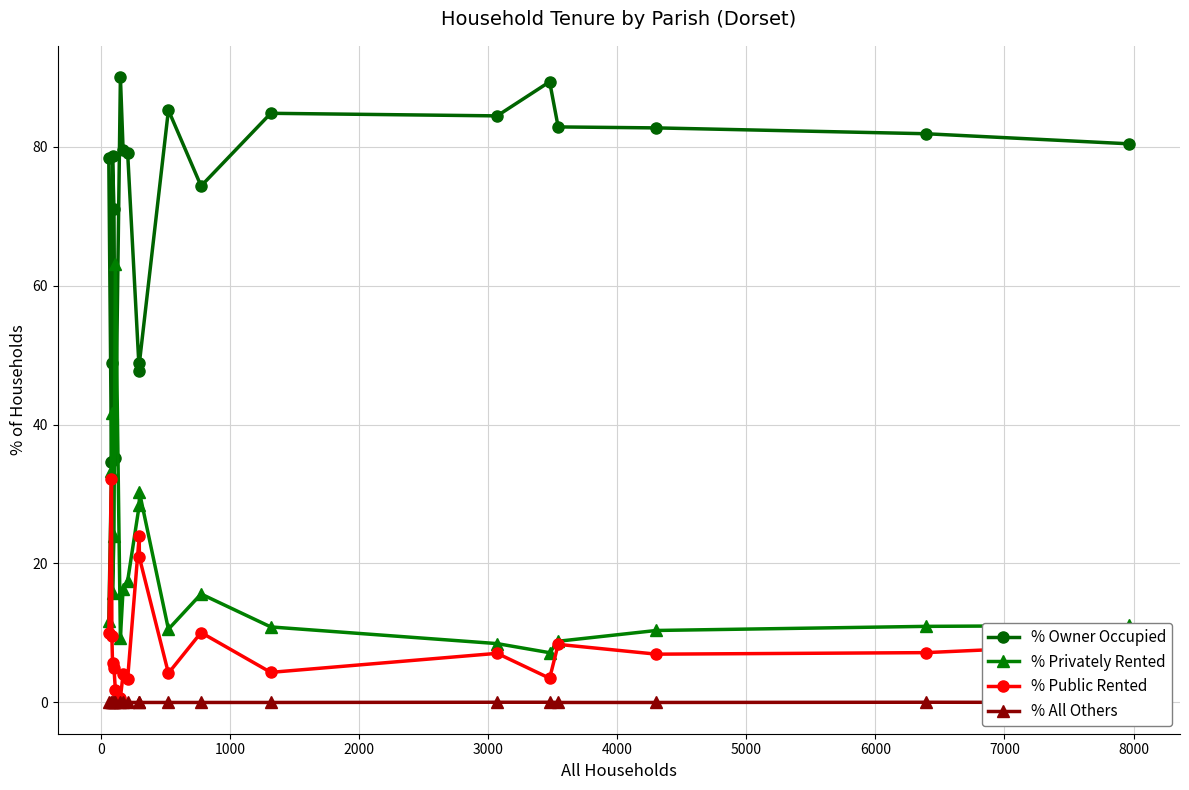

True or false: % Owner Occupied and % Public Rented intersect in this chart.

False